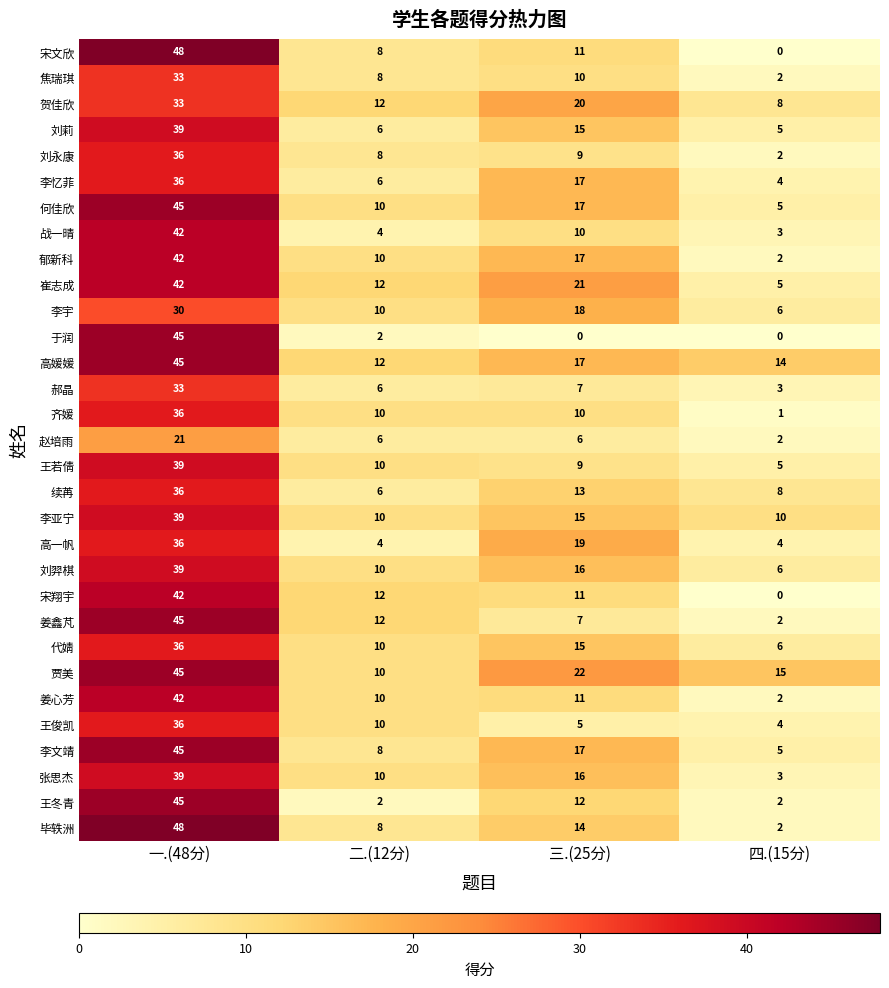

Rank the categories by 刘莉 value from lowest to highest.

四.(15分), 二.(12分), 三.(25分), 一.(48分)